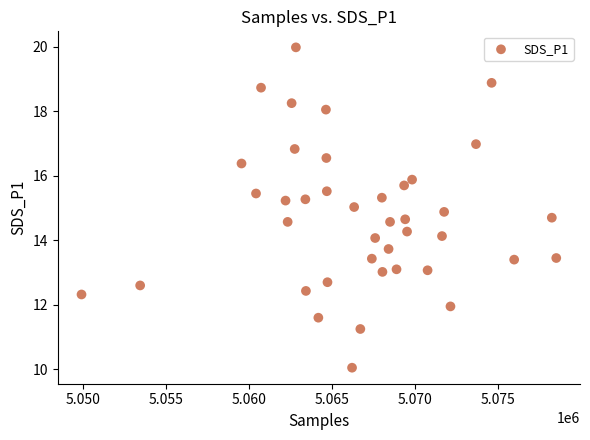

What is the range of X values (max minus min)?

28626.0